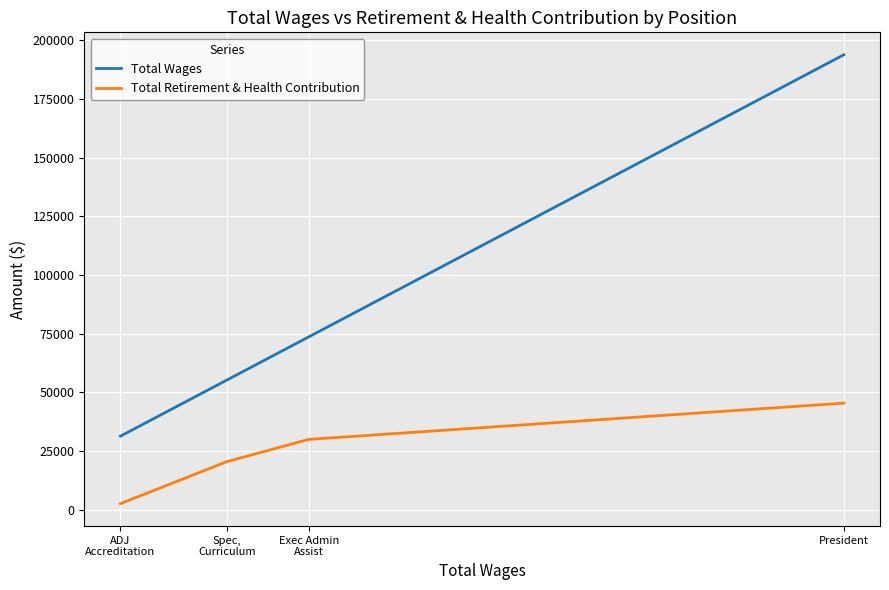

True or false: Total Retirement & Health Contribution and Total Wages intersect in this chart.

False